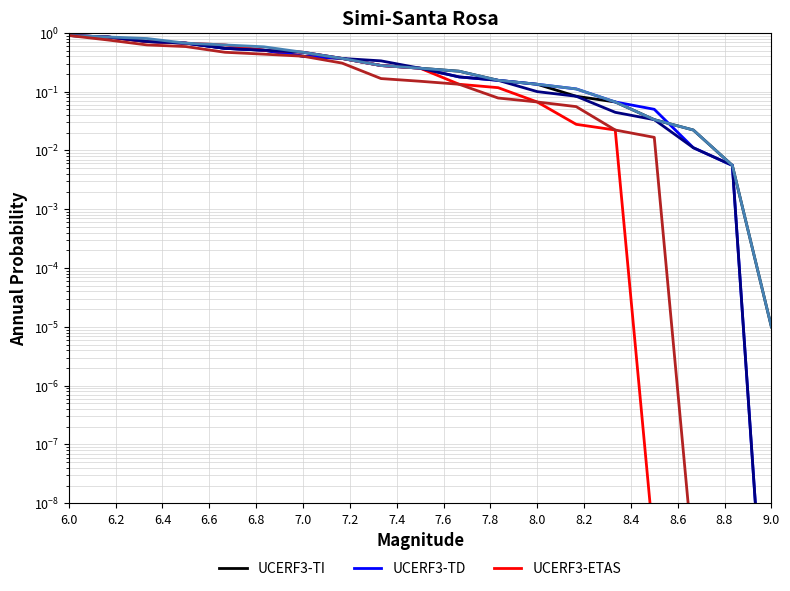

Which series has the largest range (max minus min)?

UCERF3-TD